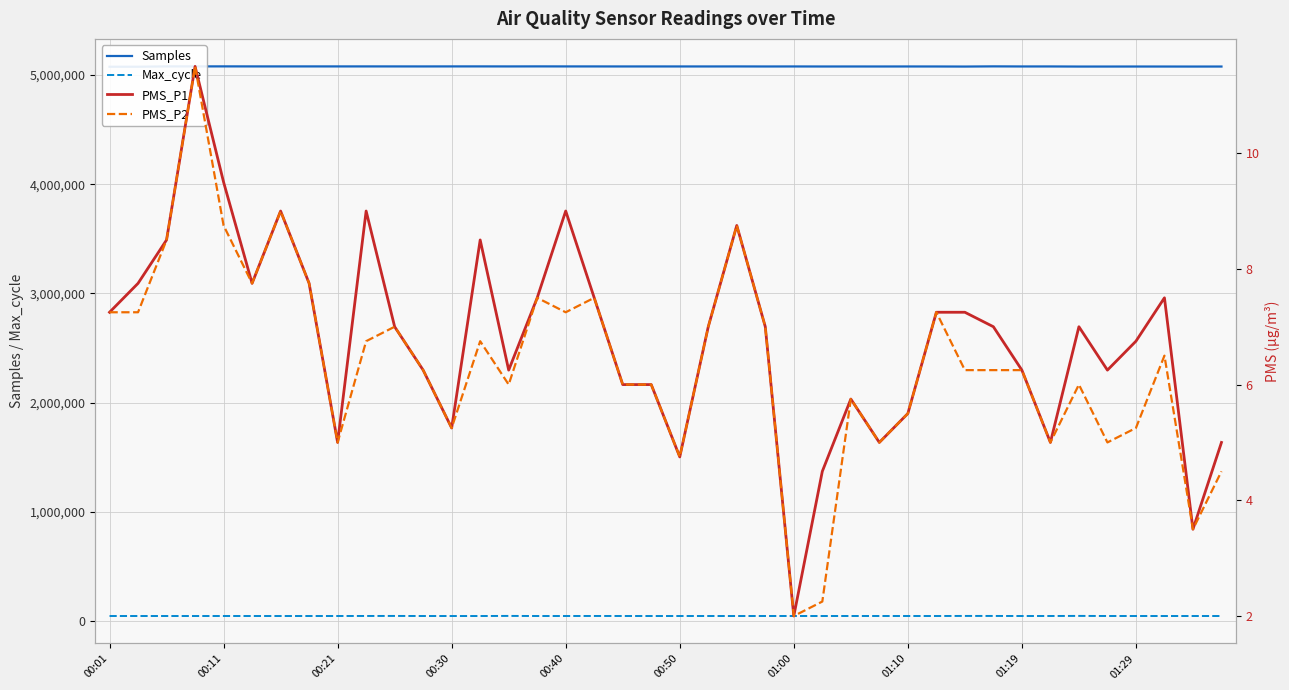

What position from the left is 23?

24